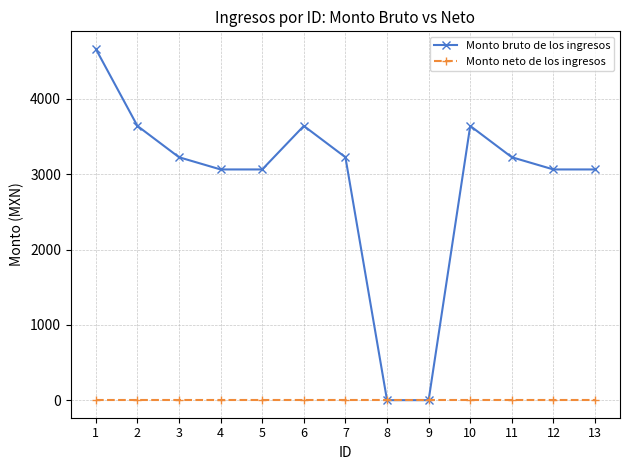

How many interior local peaks does the Monto bruto de los ingresos series have?

2